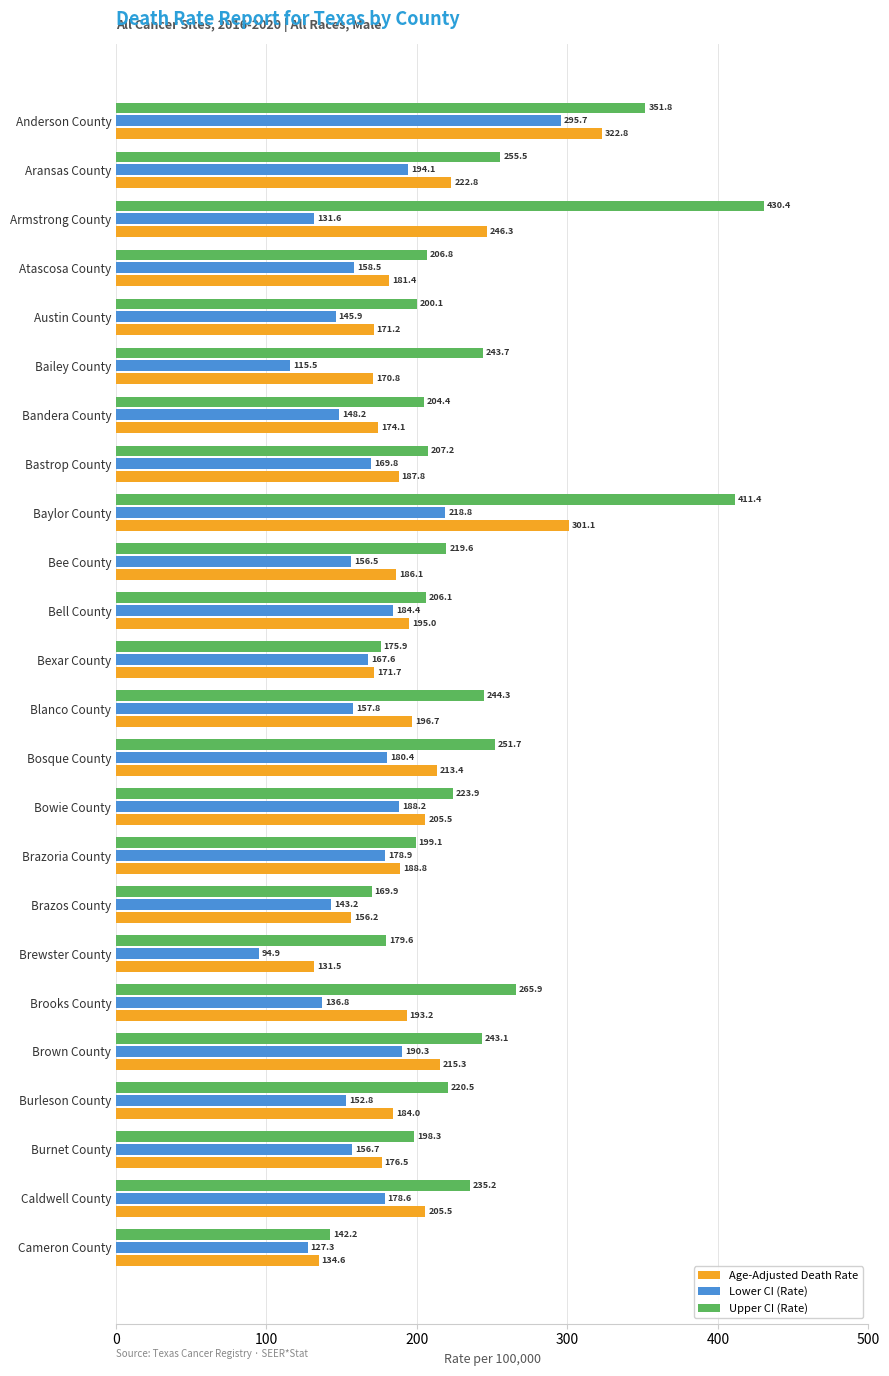

What value does the Upper CI (Rate) series have at Bandera County?

204.4